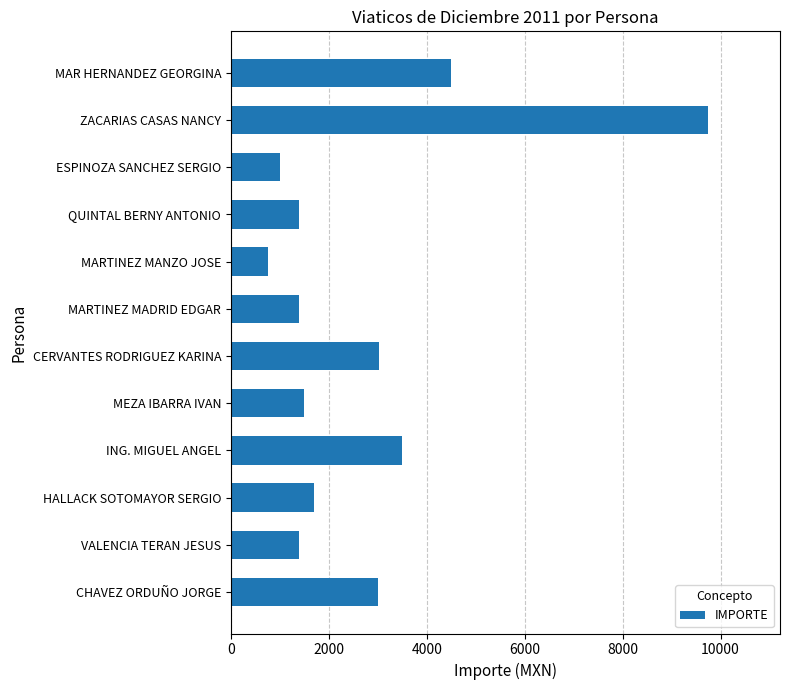

The chart shows a value of 1405 at MAR HERNANDEZ GEORGINA. True or false?

False